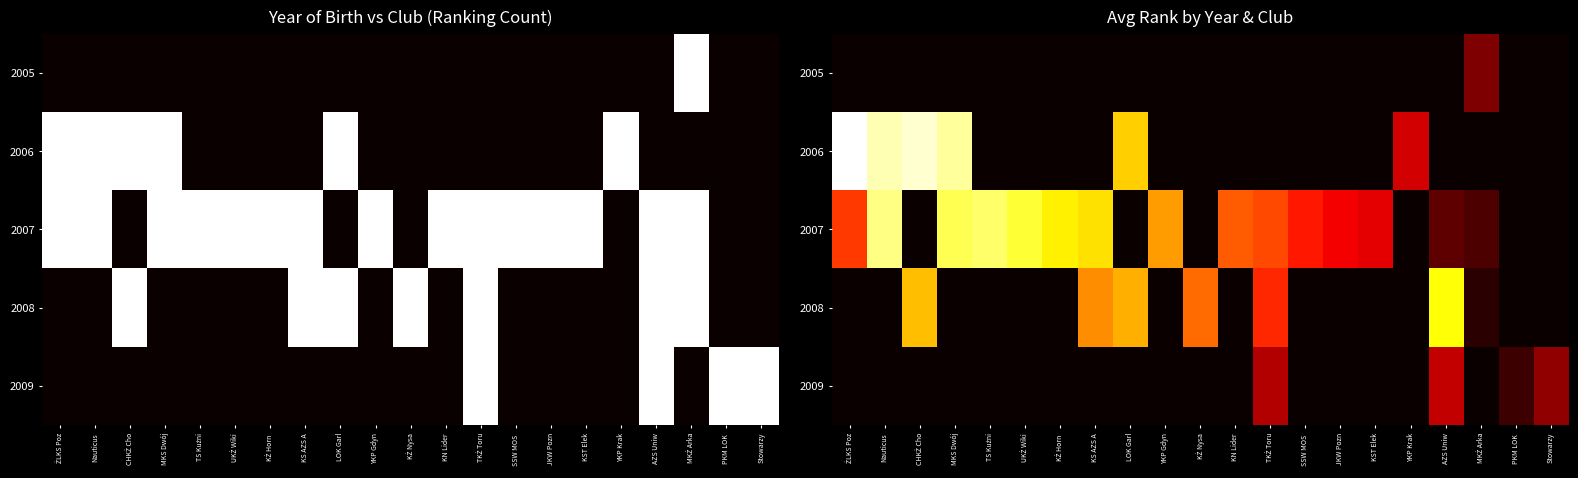

Is it true that 2007 equals 33 at MKS Dwój?

True